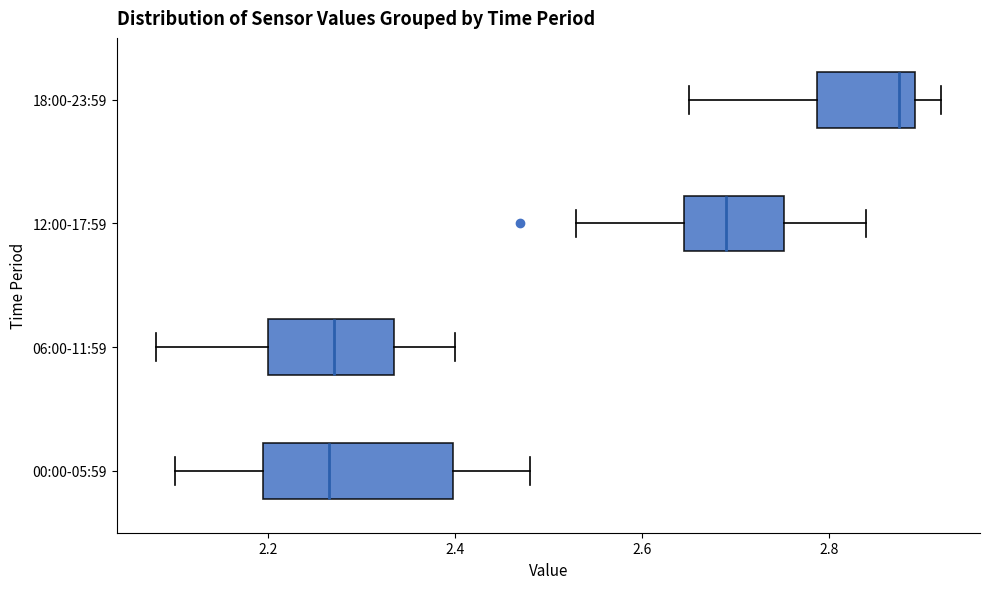

Which box has the furthest to the right median line?

18:00-23:59